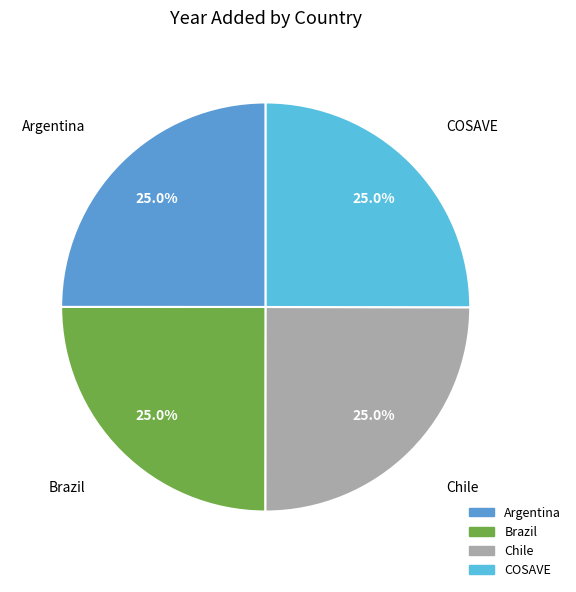

What percentage is NOT represented by Argentina?

75.0%